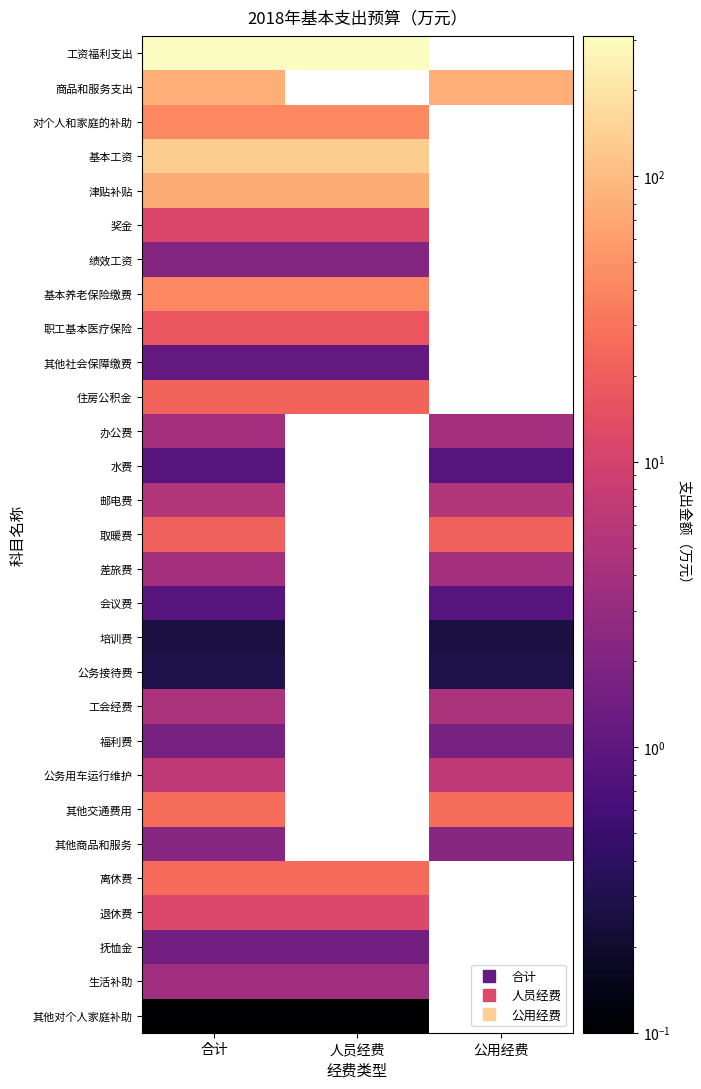

How many series are shown in this chart?

29